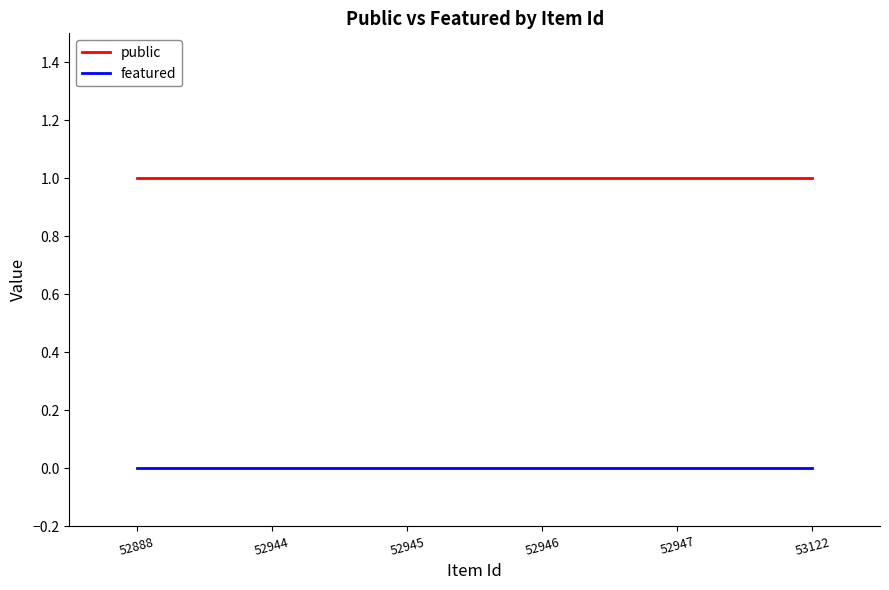

What is the lowest value of the public series?

1